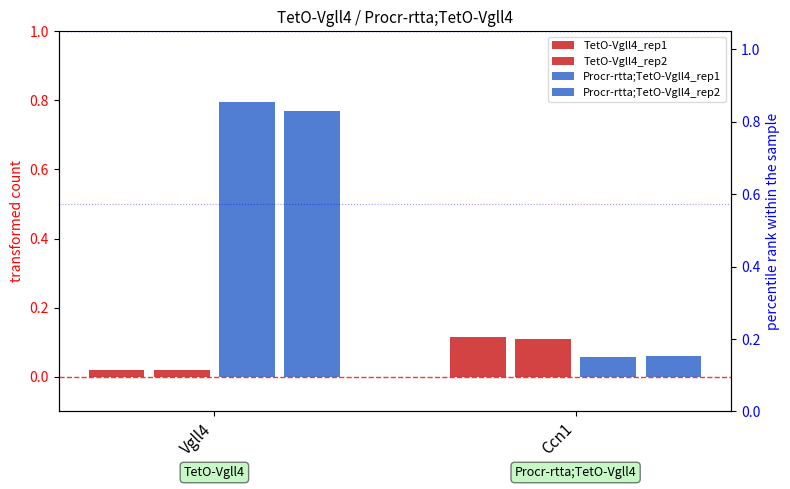

True or false: TetO-Vgll4_rep2 has a value of 0.0 at Vgll4.

False